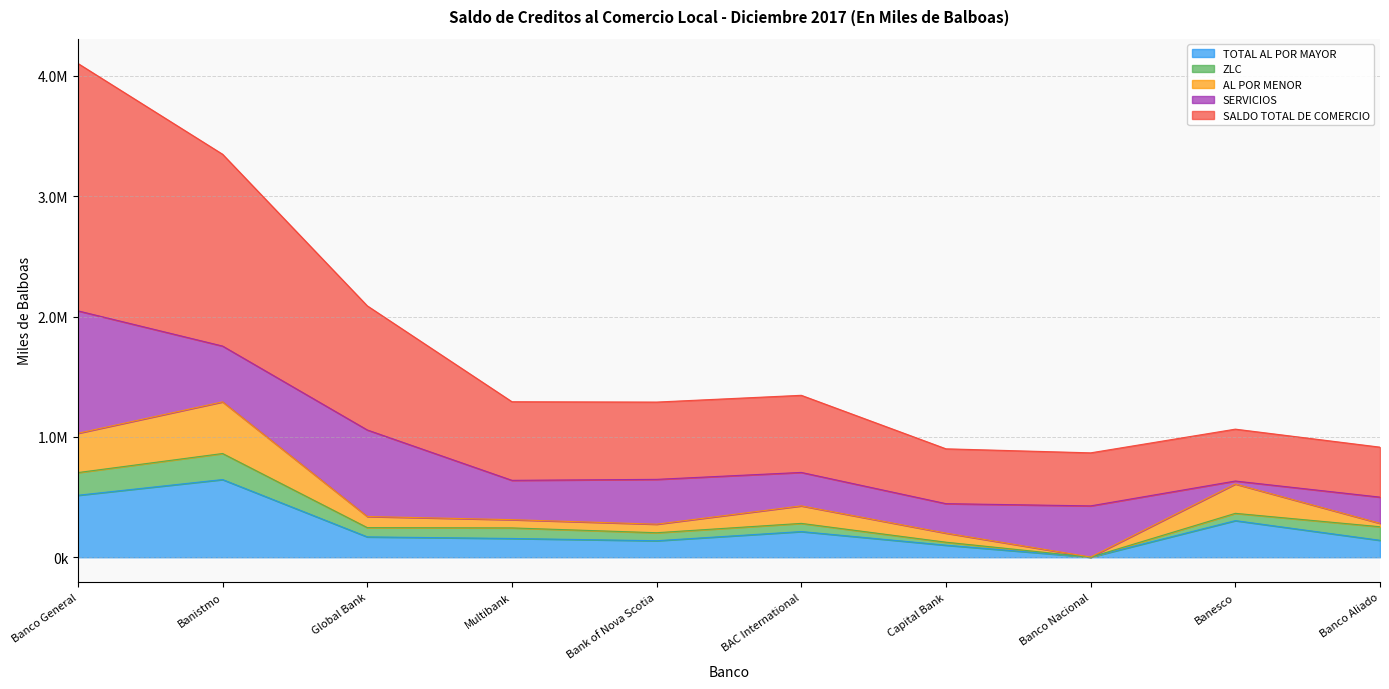

True or false: AL POR MENOR has a value of 243727.0 at Banesco.

True